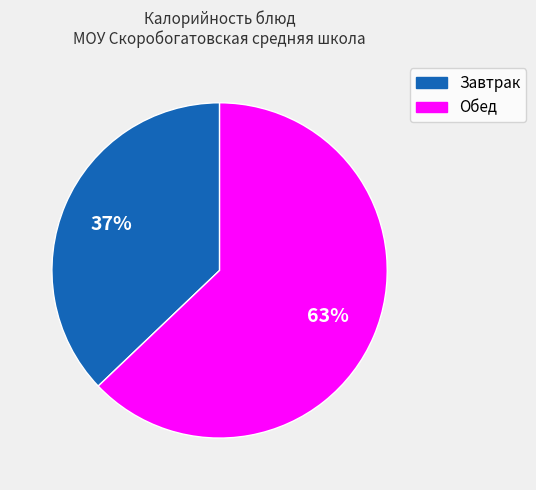

To the nearest percent, what is the difference between the largest and smallest slice percentages?

26%